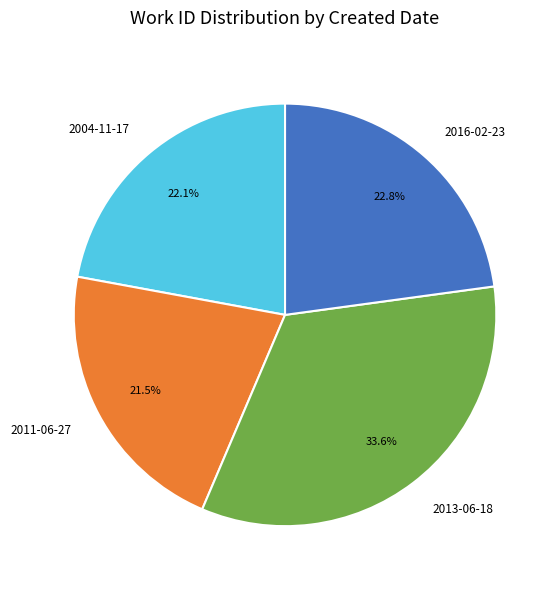

Rank the categories by value from highest to lowest.

2013, 2016, 2004, 2011